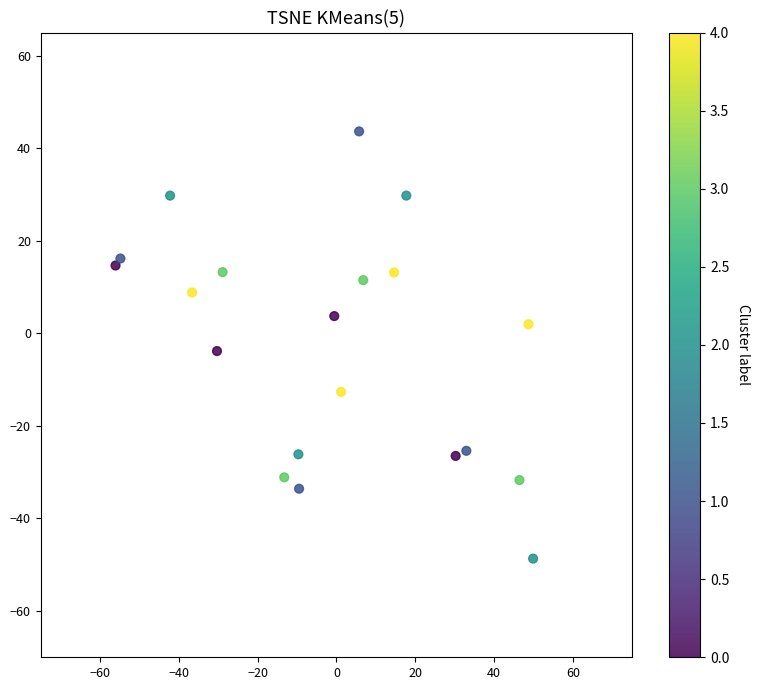

What Y value in the scatter plot is closest to -2?

-3.8